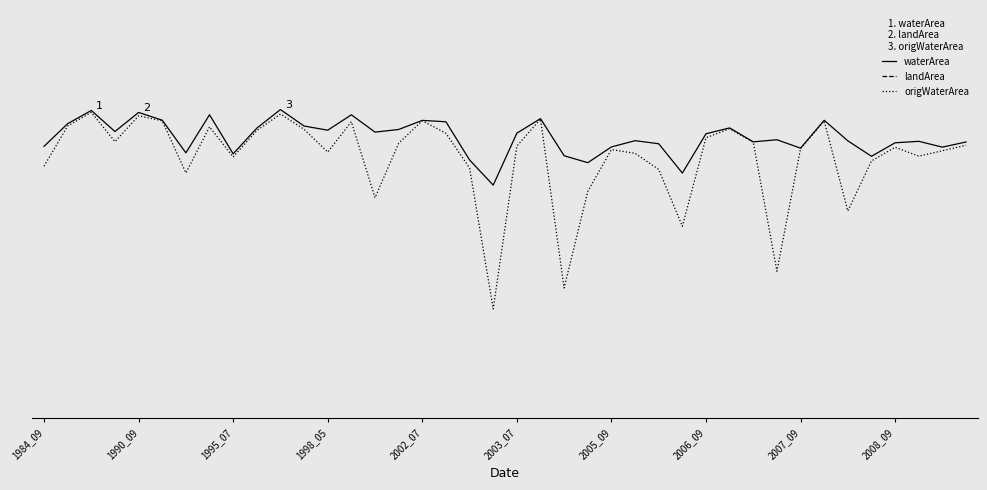

Reading right to left, extract all data points from this chart.

waterArea: 164.3	163.1	164.4	164.1	161.0	164.6	169.3	162.9	164.8	164.3	167.6	166.2	157.1	163.9	164.6	163.2	159.5	161.1	169.7	166.3	154.3	160.1	169.0	169.3	167.2	166.6	170.6	167.0	168.0	171.8	167.5	161.5	170.6	161.8	169.4	171.2	166.7	171.6	168.6	163.3
landArea: 17.4	18.6	17.3	17.6	20.8	17.1	12.4	18.9	16.9	17.4	14.2	15.5	24.6	17.8	17.1	18.6	22.2	20.6	12.0	15.4	27.5	21.6	12.7	12.4	14.5	15.1	11.1	14.7	13.7	9.9	14.2	20.2	11.1	19.9	12.3	10.6	15.0	10.1	13.2	18.4
origWaterArea: 163.6	162.3	161.0	163.1	159.9	148.2	169.2	162.8	134.2	164.2	167.4	165.3	144.7	157.9	161.7	162.5	152.8	130.3	169.6	163.3	125.5	158.3	166.3	169.2	164.0	151.3	169.0	161.9	167.2	170.8	167.0	160.8	167.8	157.1	169.2	170.4	164.4	171.2	168.0	158.7